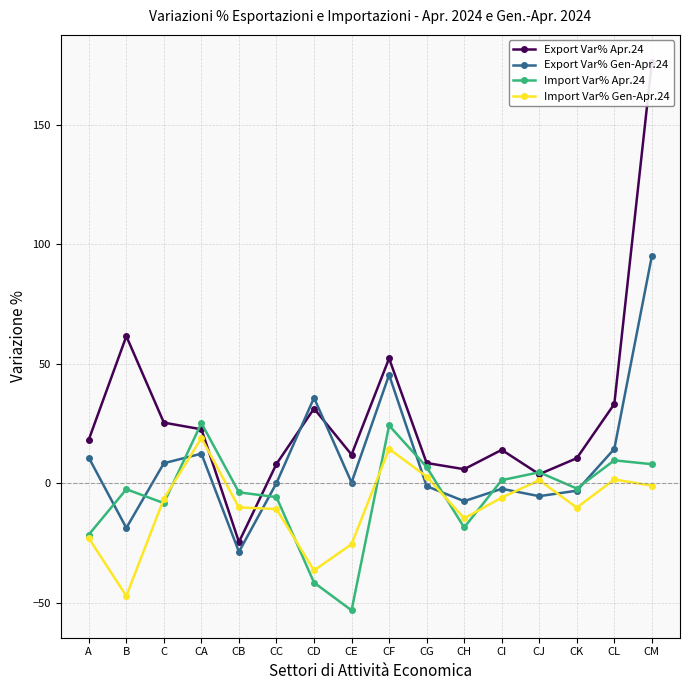

Is it true that Import Var% Gen-Apr.24 equals 4.7 at CA?

False